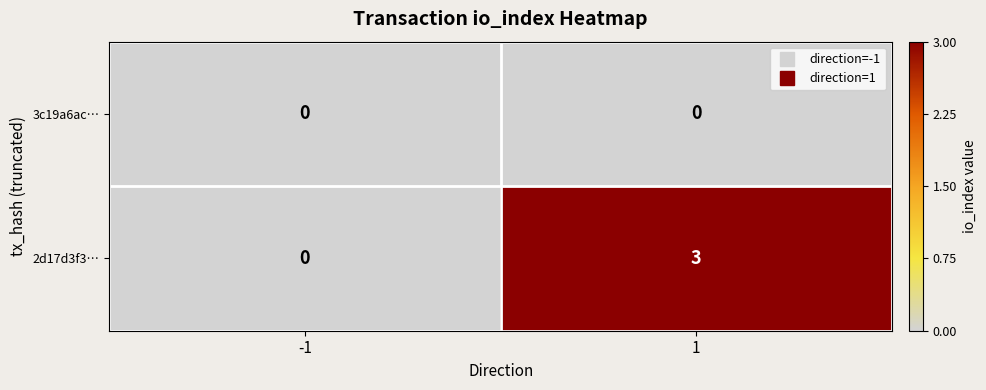

Reading left to right, list all the values displayed in this chart.

3c19a6ac…: 0	0
2d17d3f3…: 0	3